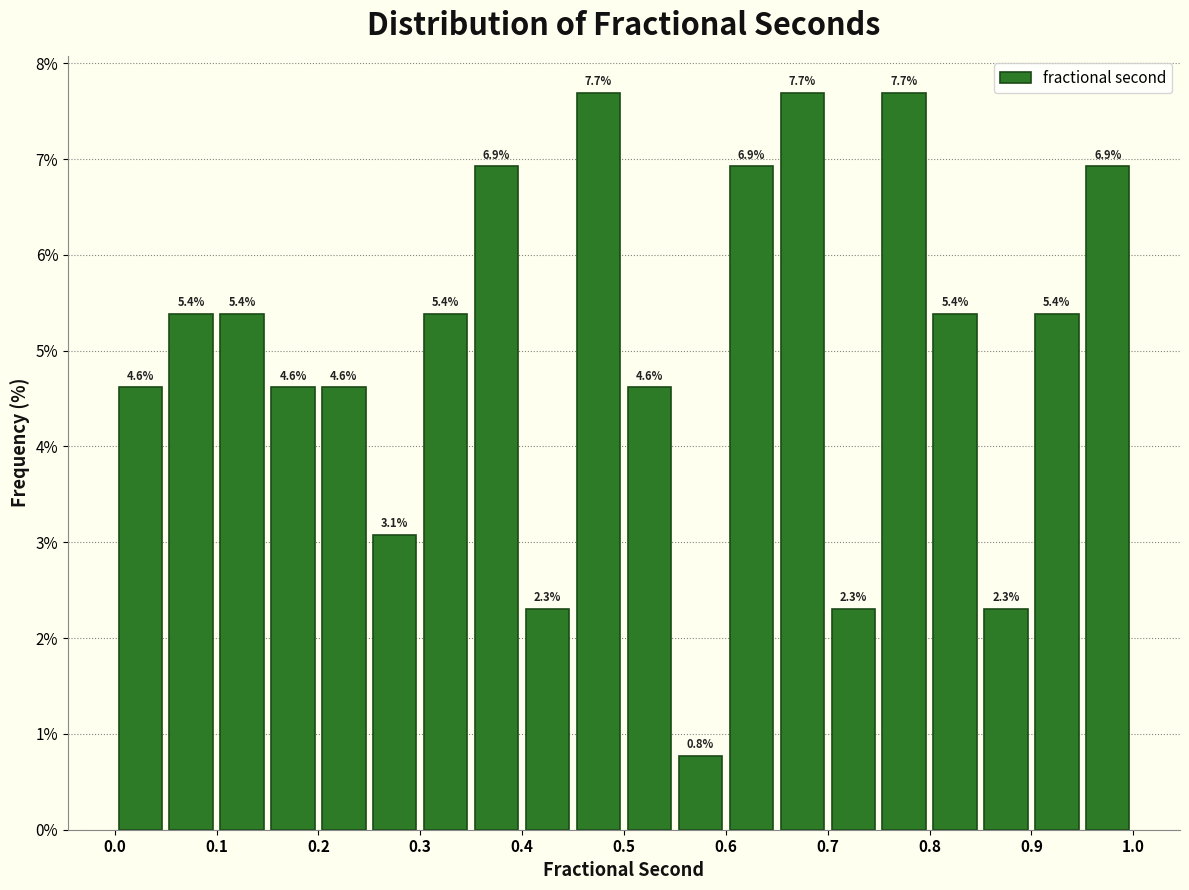

Reading left to right, list every bar in this chart as the range it spans on the x-axis followed by its height.

0.00 to 0.05: 4.6
0.05 to 0.10: 5.4
0.10 to 0.15: 5.4
0.15 to 0.20: 4.6
0.20 to 0.25: 4.6
0.25 to 0.30: 3.1
0.30 to 0.35: 5.4
0.35 to 0.40: 6.9
0.40 to 0.45: 2.3
0.45 to 0.50: 7.7
0.50 to 0.55: 4.6
0.55 to 0.60: 0.8
0.60 to 0.65: 6.9
0.65 to 0.70: 7.7
0.70 to 0.75: 2.3
0.75 to 0.80: 7.7
0.80 to 0.85: 5.4
0.85 to 0.90: 2.3
0.90 to 0.95: 5.4
0.95 to 1.00: 6.9